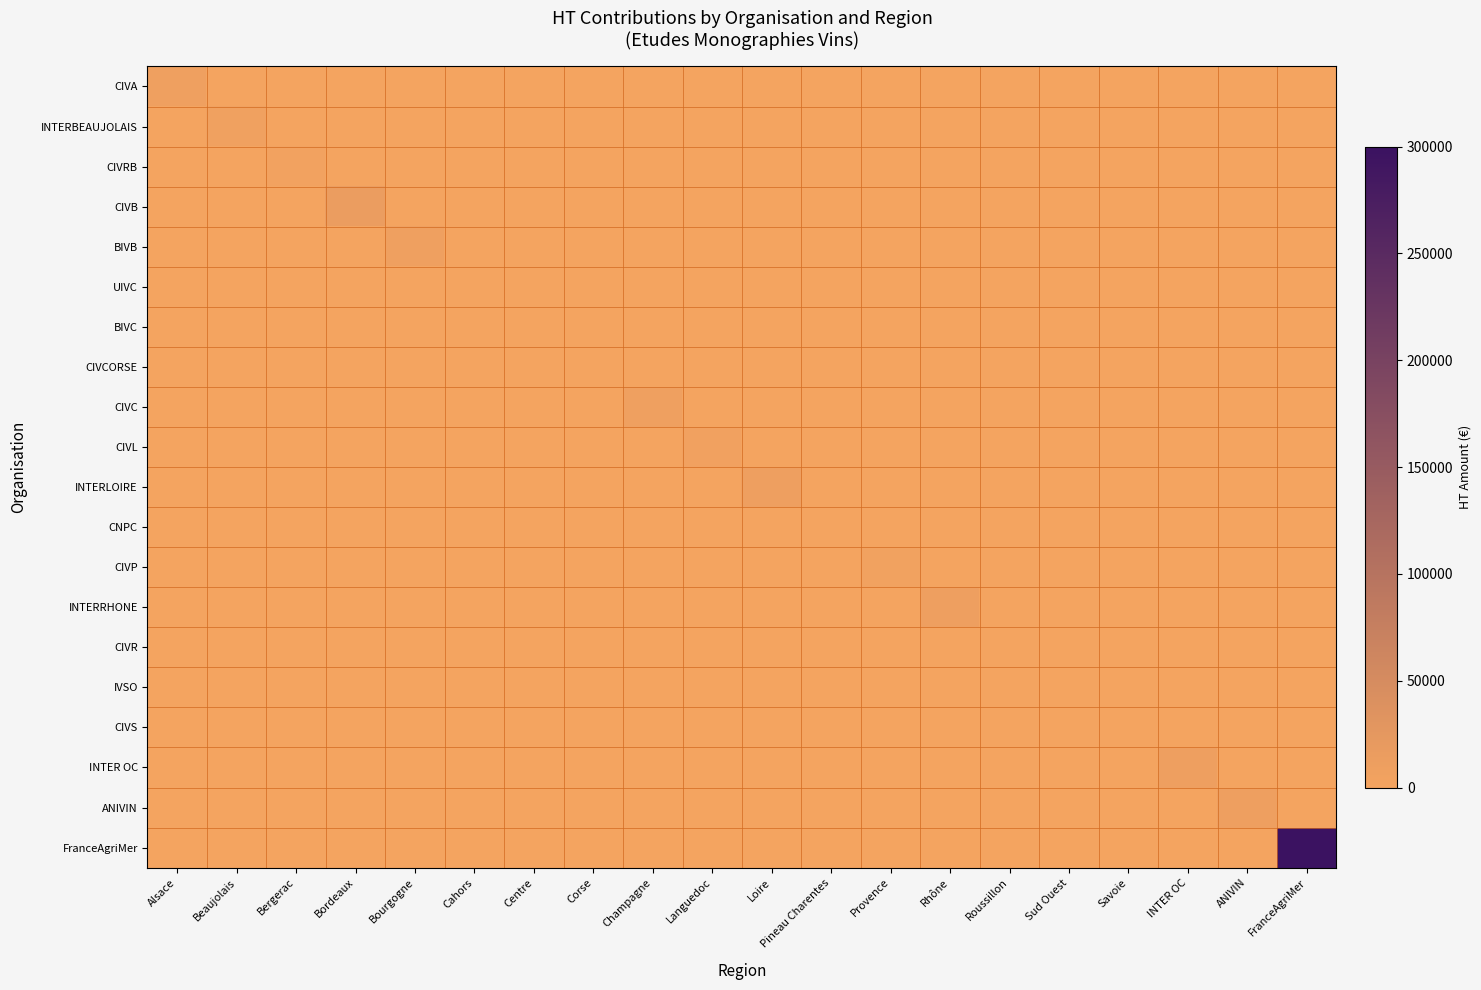

At which category is the sum across all series the highest?

FranceAgriMer